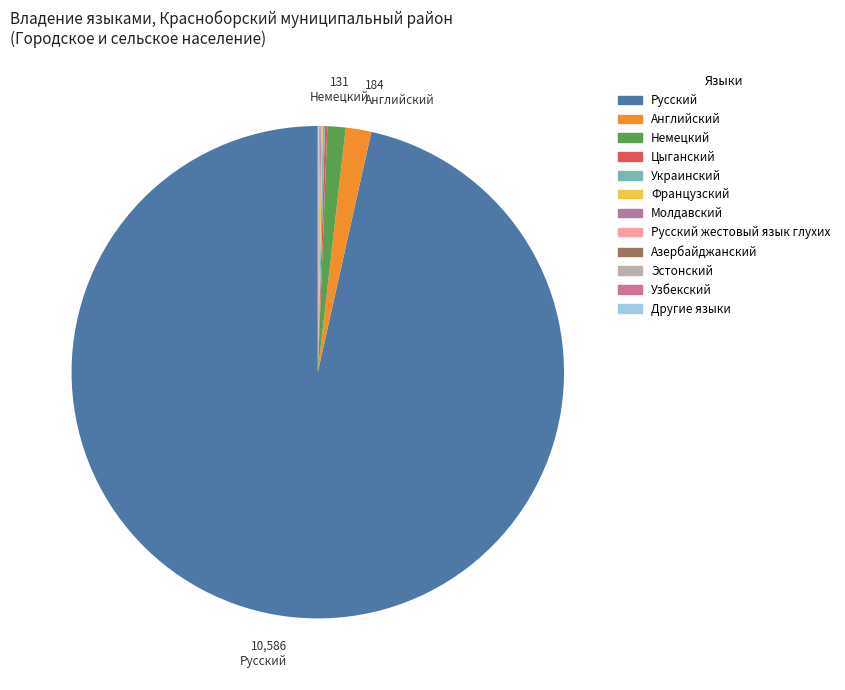

What is the majority slice?

Русский